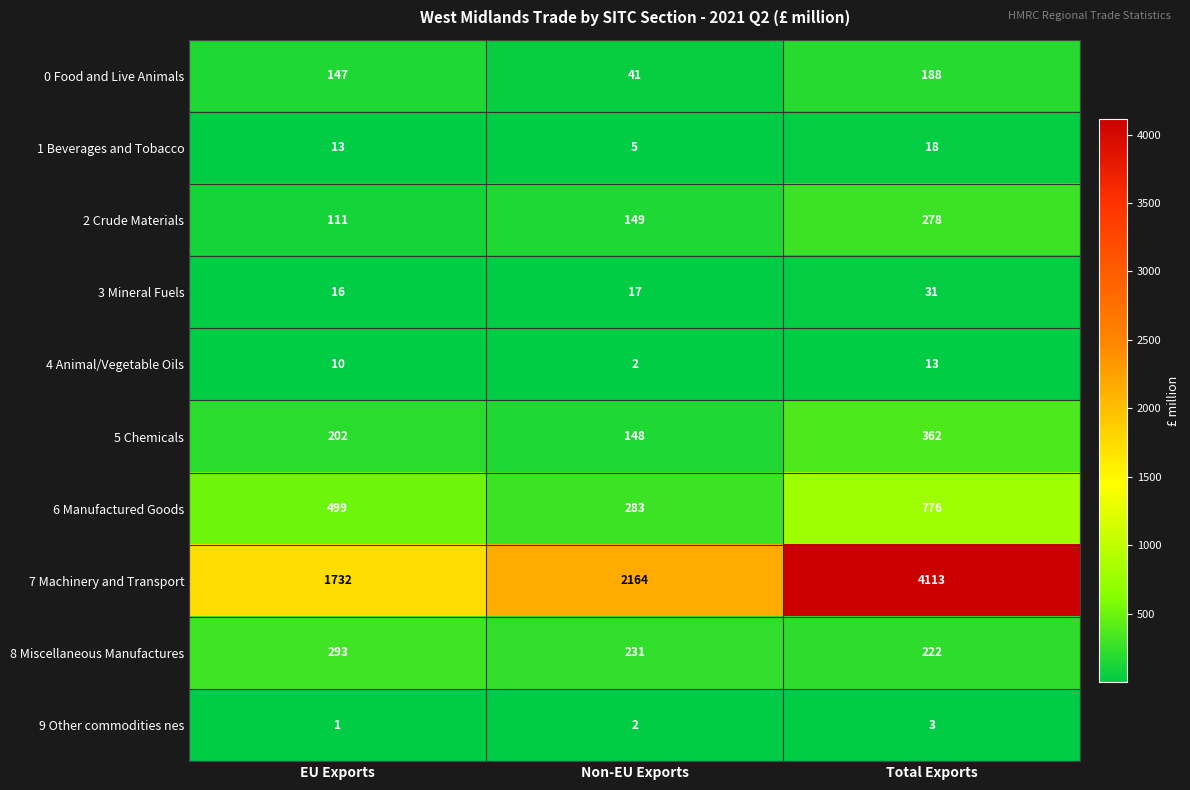

Which series has the widest spread of values?

7 Machinery and Transport